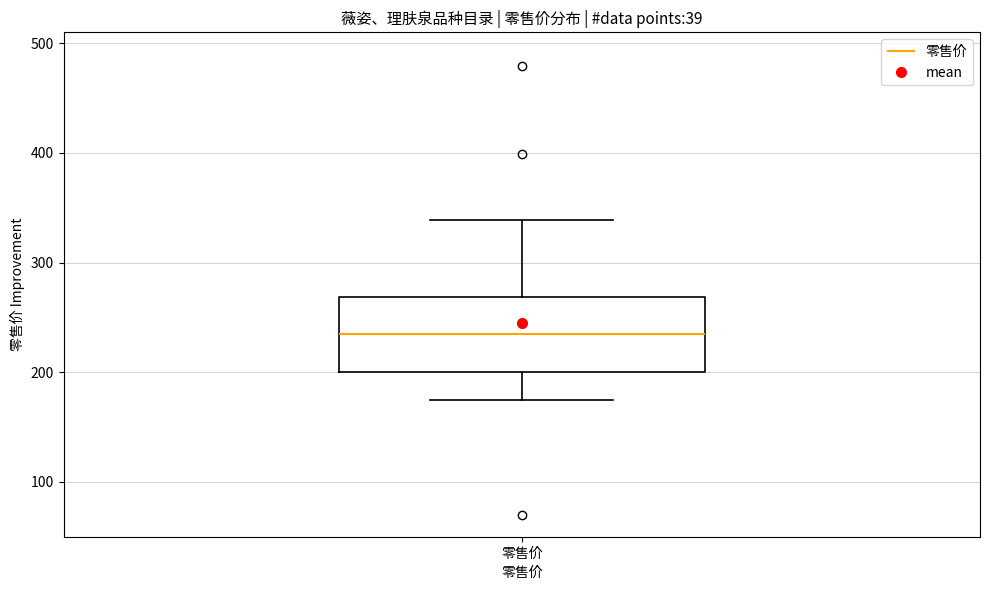

Read this box plot against the y-axis: the position of the median line, the range covered by the box, and the ends of both whiskers. The values are not printed on the chart, so give them approximately, as read against the axis.

median 240, box 200 to 270, whiskers 180 to 340